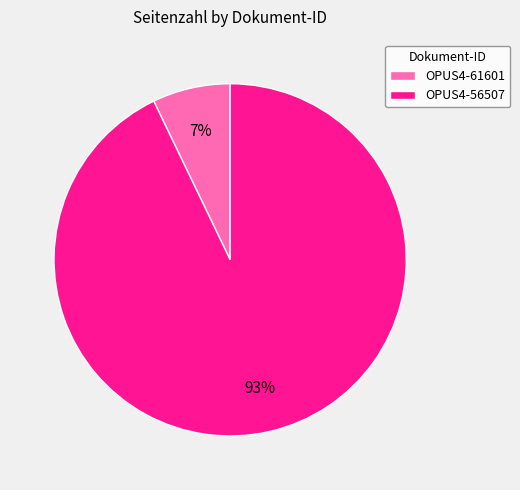

Count the number of slices in the pie.

2